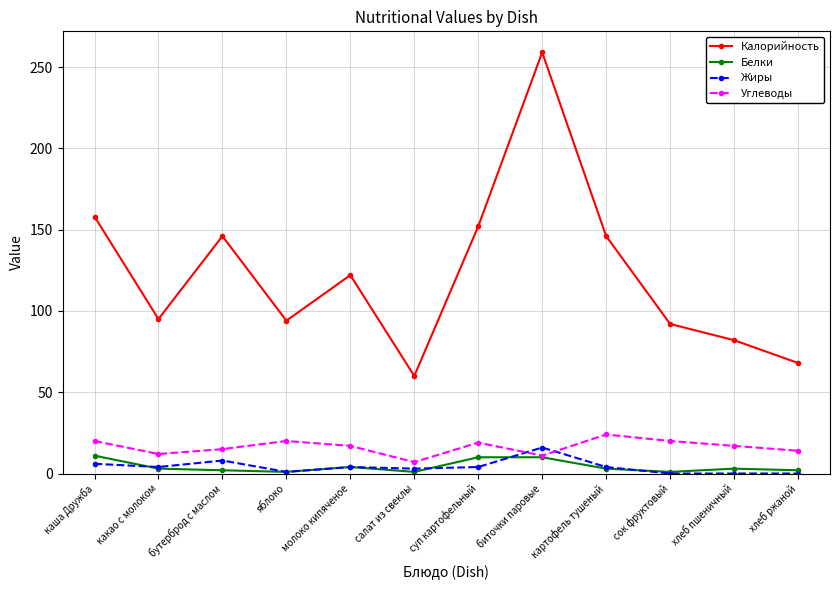

What is the minimum value for Белки?

1